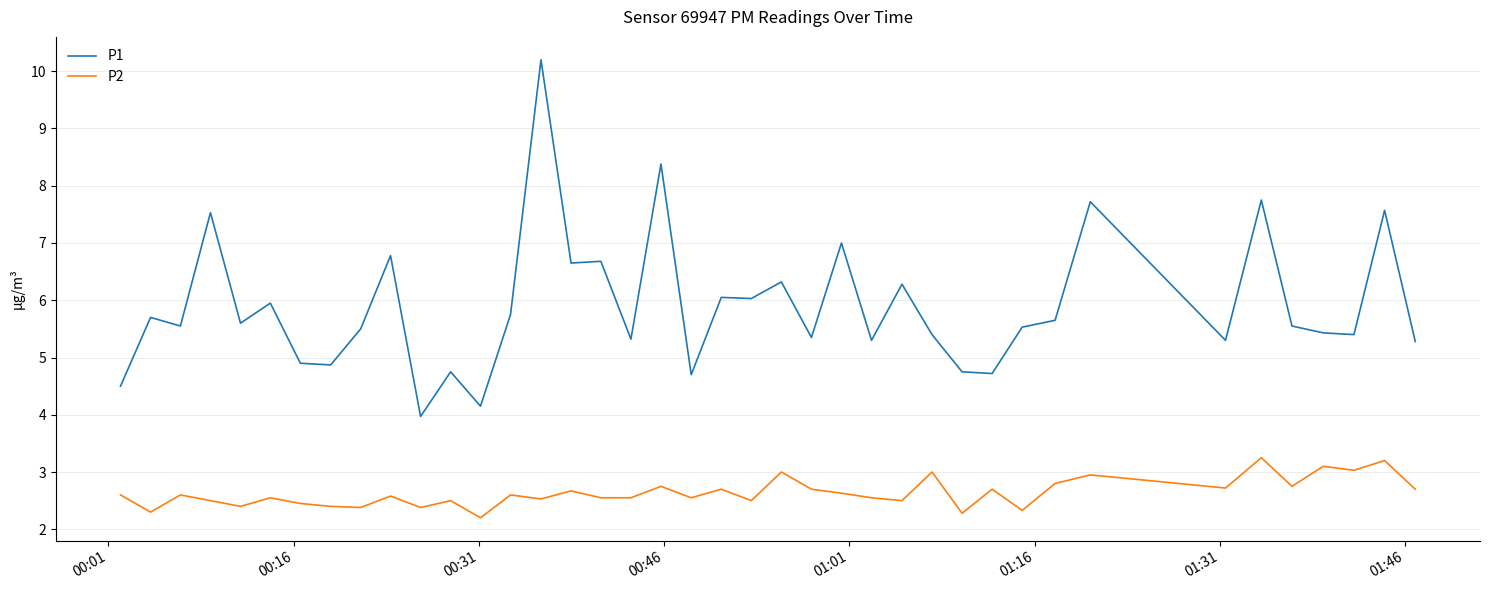

Rank the series by their average value, from highest to lowest.

P1, P2